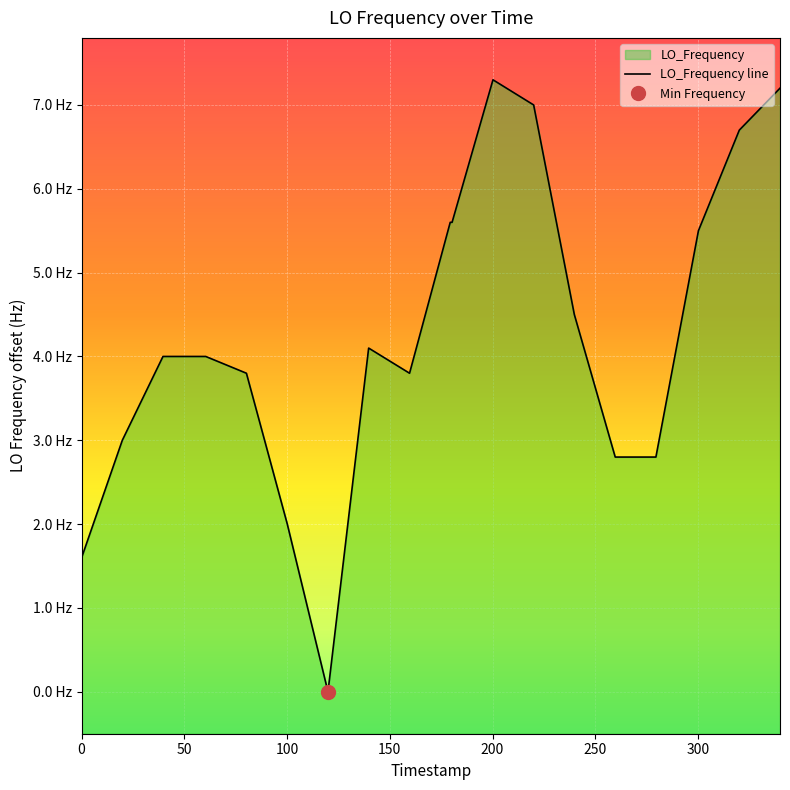

Reading left to right, list all the values displayed in this chart.

1.6	3.0	4.0	4.0	4.0	3.8	2.0	0.0	4.1	3.8	5.6	5.6	7.3	7.0	4.5	2.8	2.8	5.5	6.7	7.2